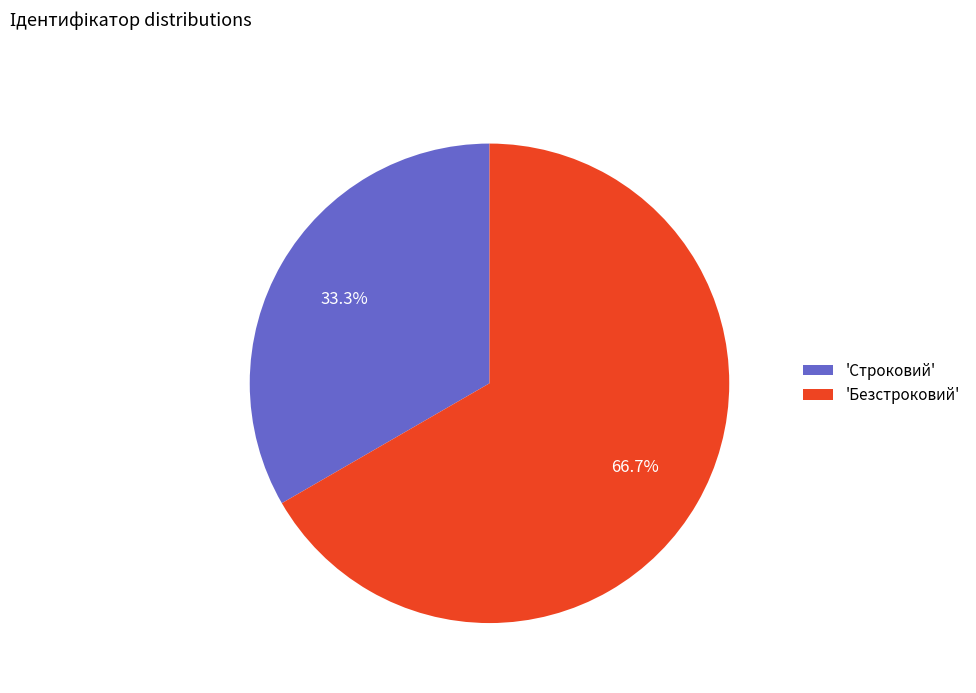

Which has a higher value, 'Безстроковий' or 'Строковий'?

'Безстроковий'